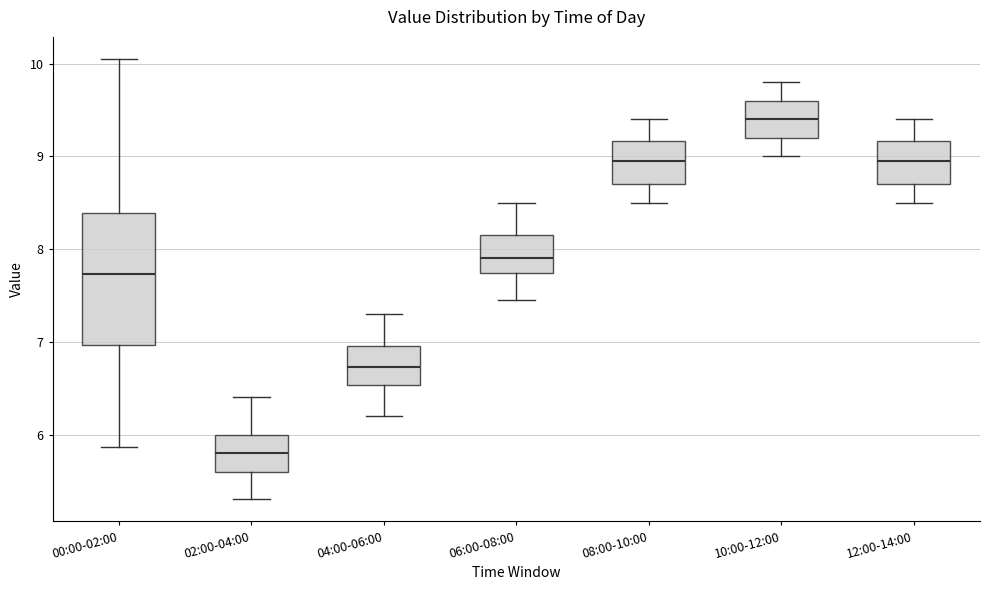

Which box is the tallest, from its lower edge to its upper edge?

00:00-02:00